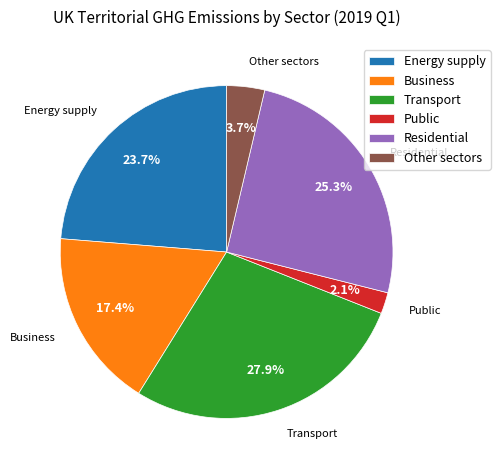

True or false: Transport accounts for 36% of the total.

False